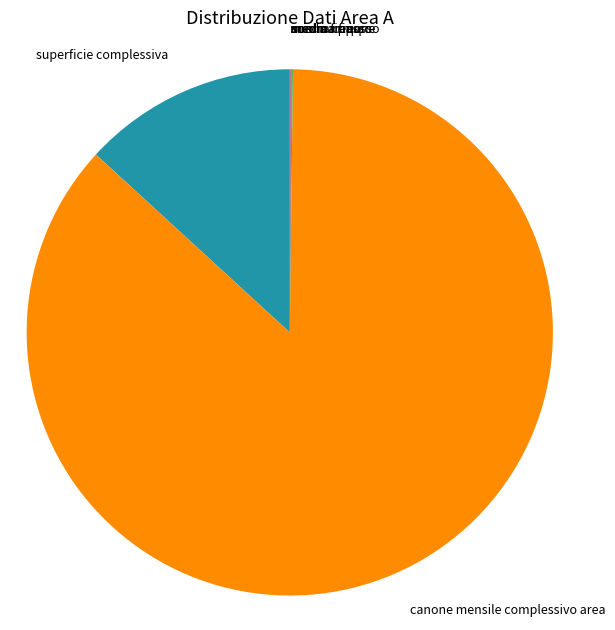

What is the majority slice?

canone mensile complessivo area